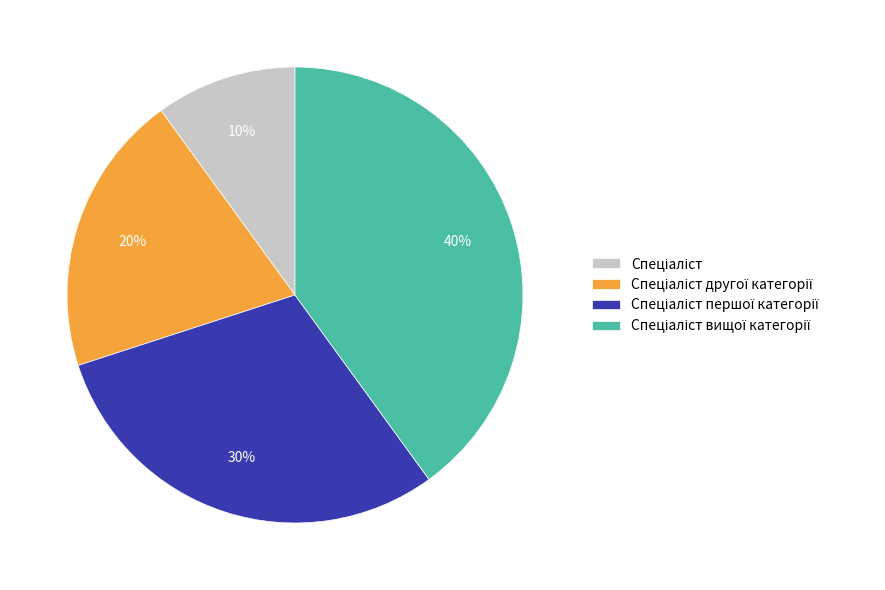

Is there a majority slice in this chart?

No